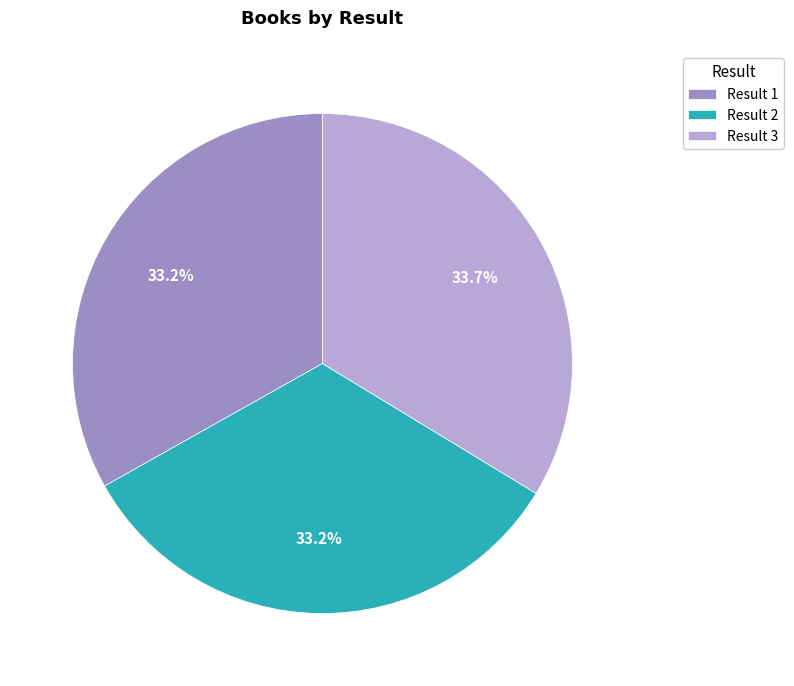

Which category has the biggest portion of the pie?

Result 3